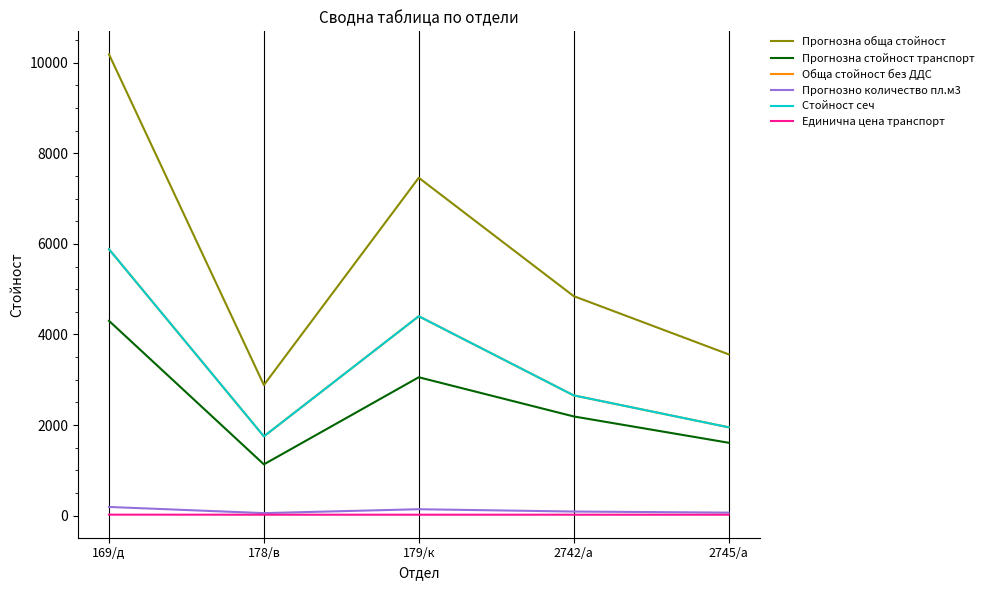

Between 169/д and 2742/а, which series saw the biggest shift?

Прогнозна обща стойност